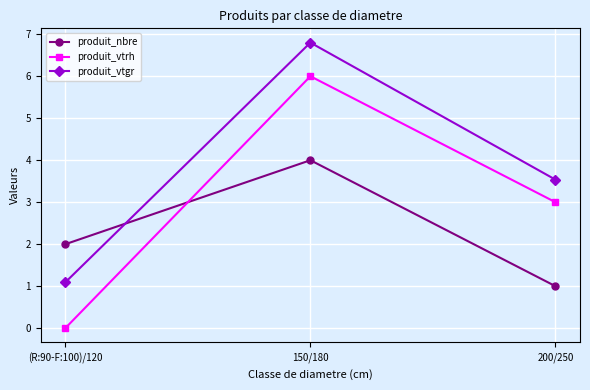

Reading left to right, extract all data points from this chart.

produit_nbre: (R:90-F:100)/120=2.0	150/180=4.0	200/250=1.0
produit_vtrh: (R:90-F:100)/120=0.0	150/180=6.0	200/250=3.0
produit_vtgr: (R:90-F:100)/120=1.1	150/180=6.8	200/250=3.5